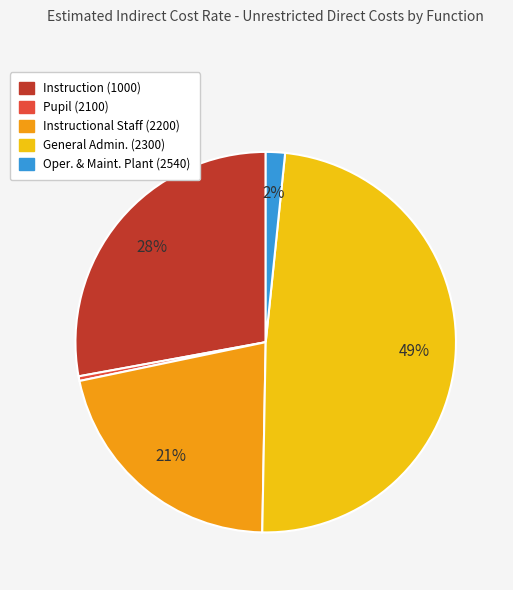

Between Instruction (1000) and Pupil (2100), which is larger?

Instruction (1000)